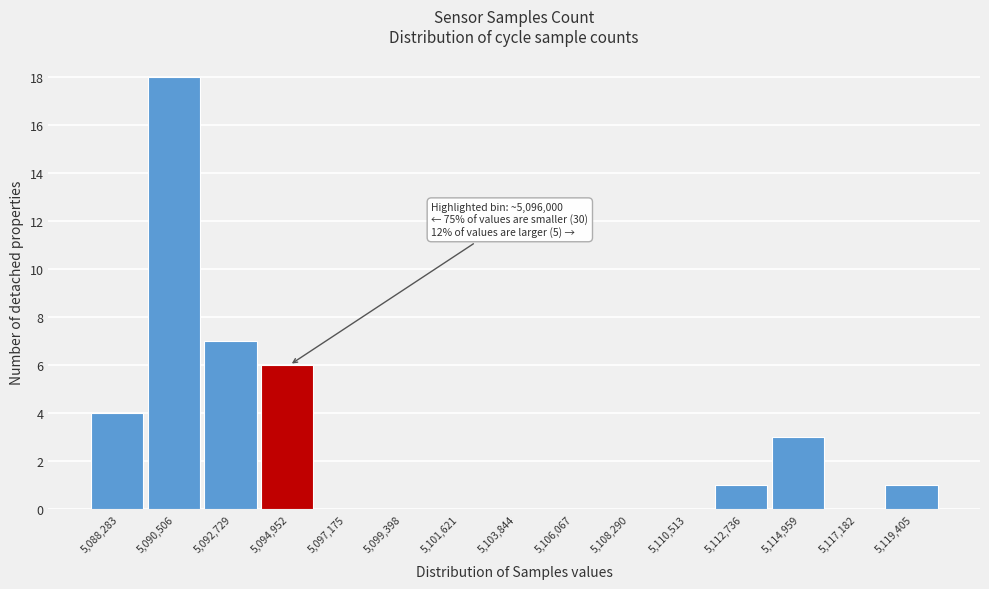

Reading left to right, what are all the values shown in this chart?

5,088,283=4	5,090,506=18	5,092,729=7	5,094,952=6	5,097,175=0	5,099,398=0	5,101,621=0	5,103,844=0	5,106,067=0	5,108,290=0	5,110,513=0	5,112,736=1	5,114,959=3	5,117,182=0	5,119,405=1